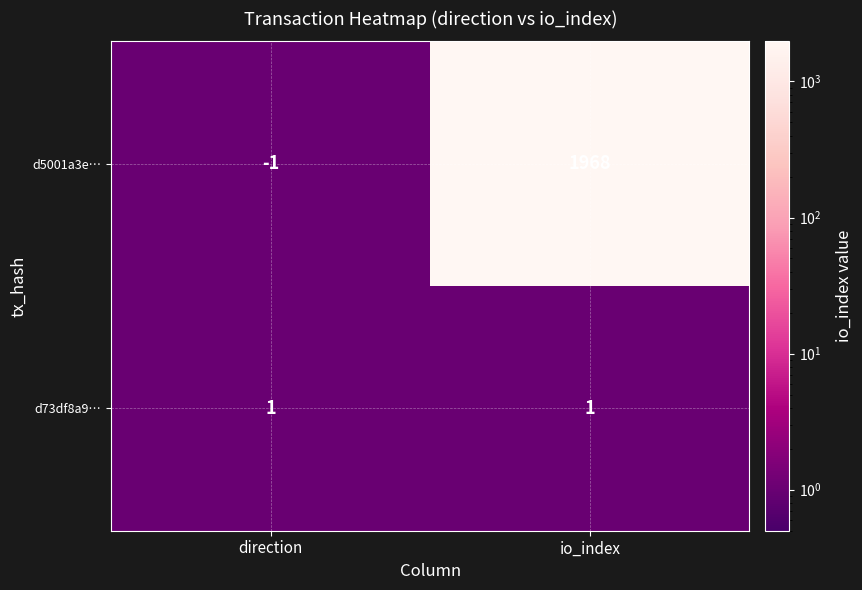

Which series changed the most between direction and io_index?

d5001a3e…